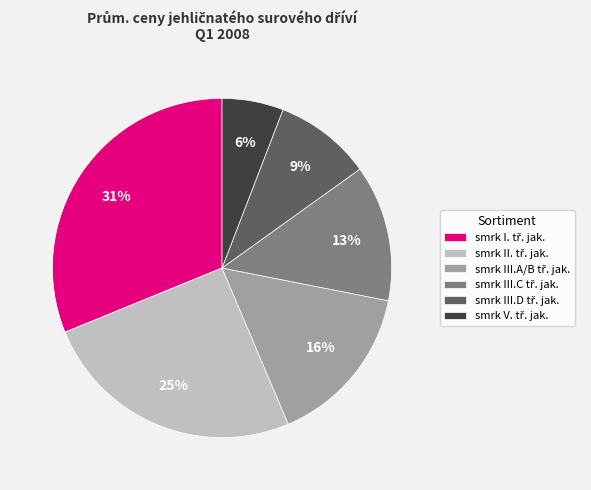

Is there a majority slice in this chart?

No